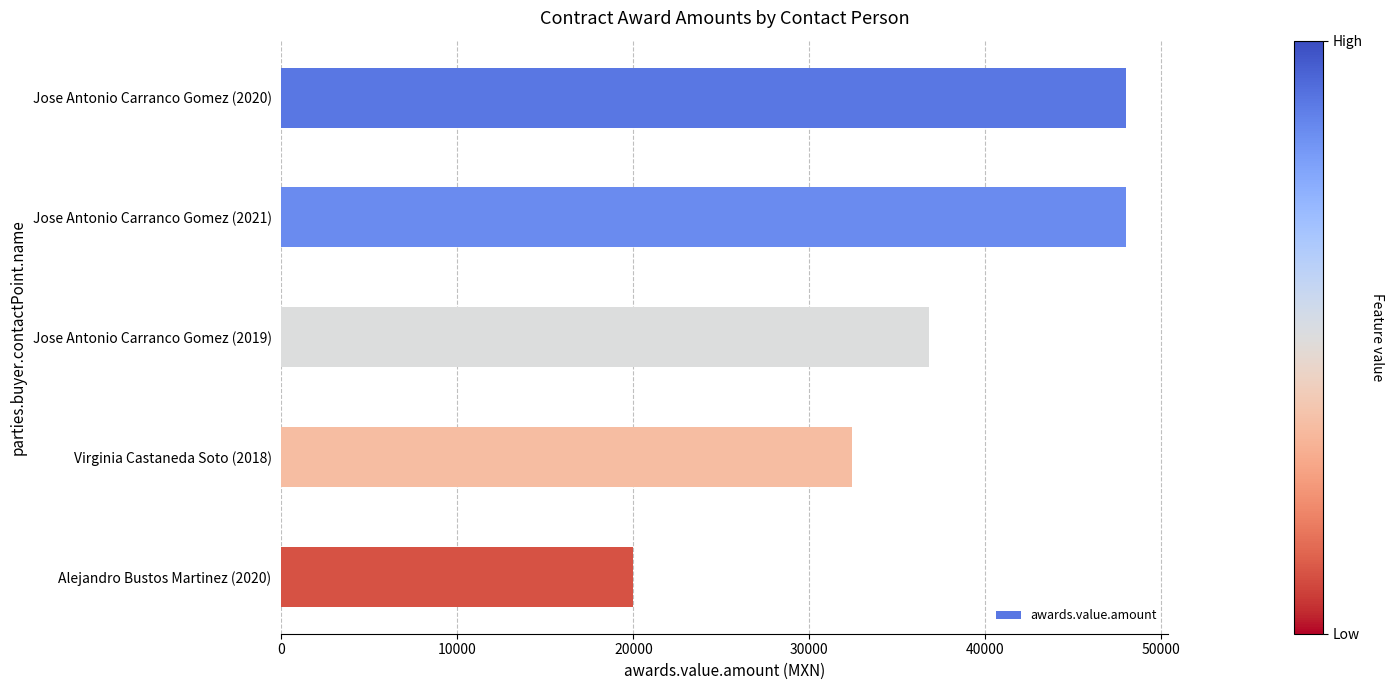

What is the label of the 2nd bar from the top?

Jose Antonio Carranco Gomez (2021)